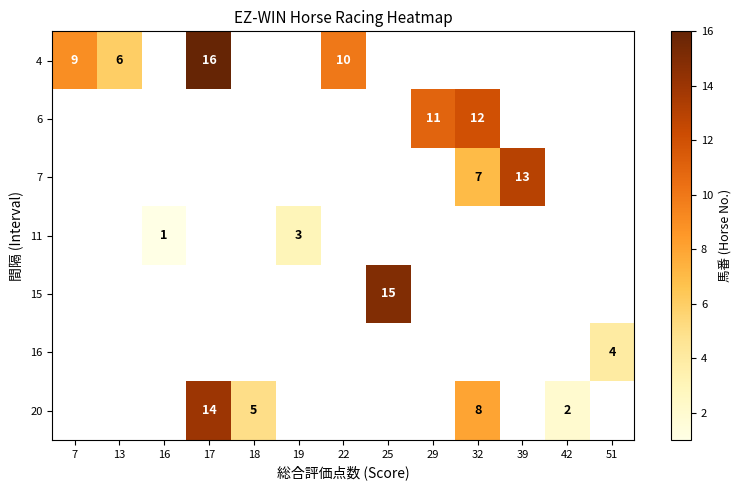

How many positive values does the row_5 series have?

1